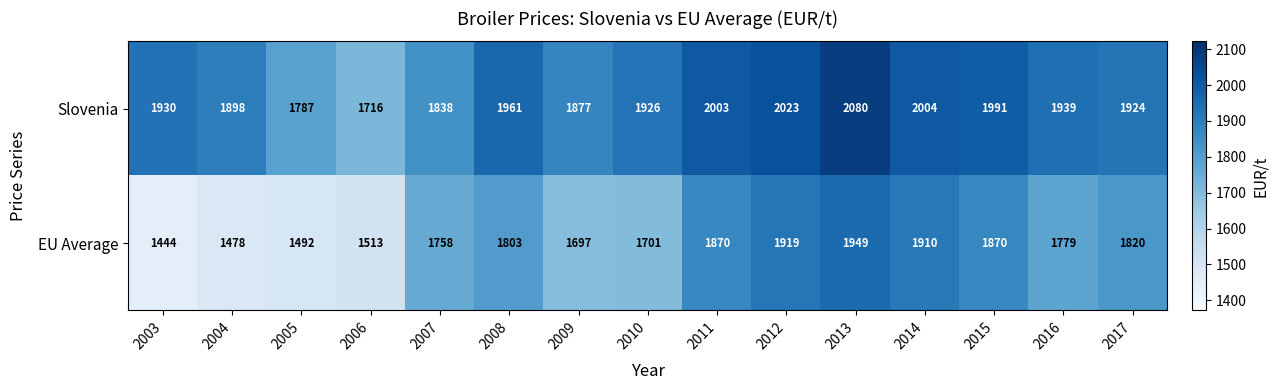

List the series in order of their overall mean, highest first.

Slovenia, EU Average